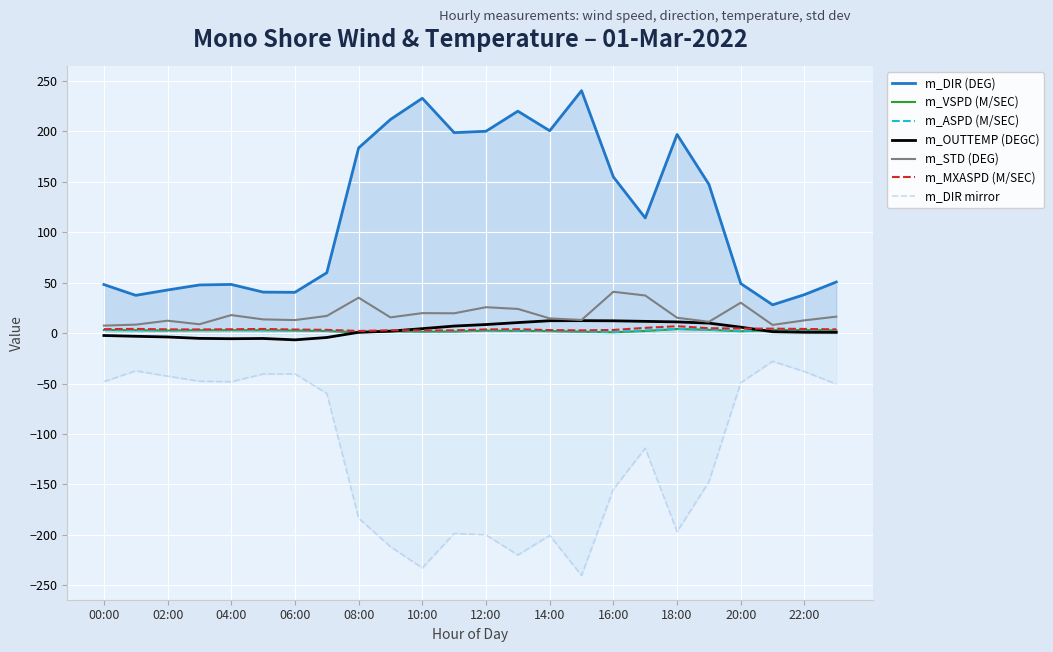

True or false: m_DIR (DEG) has more than 2 interior local peaks.

True